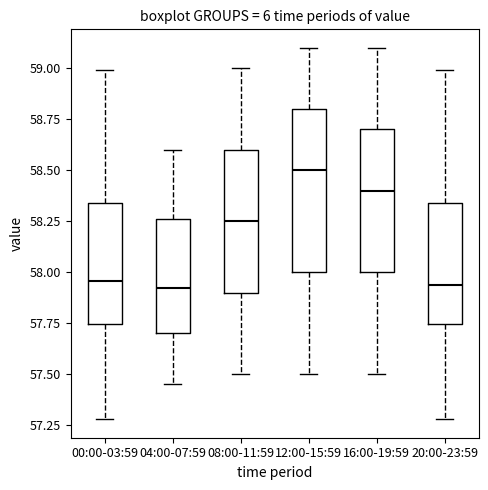

Reading left to right, transcribe this box plot: for each box, give where its median line is, the range the box spans, and where its two whiskers end, as read against the y-axis. The values are not printed on the chart, so give them approximately, as read against the axis.

00:00-03:59: median 57.95, box 57.75 to 58.35, whiskers 57.30 to 59.00
04:00-07:59: median 57.95, box 57.70 to 58.25, whiskers 57.45 to 58.60
08:00-11:59: median 58.25, box 57.90 to 58.60, whiskers 57.50 to 59.00
12:00-15:59: median 58.50, box 58.00 to 58.80, whiskers 57.50 to 59.10
16:00-19:59: median 58.40, box 58.00 to 58.70, whiskers 57.50 to 59.10
20:00-23:59: median 57.95, box 57.75 to 58.35, whiskers 57.30 to 59.00